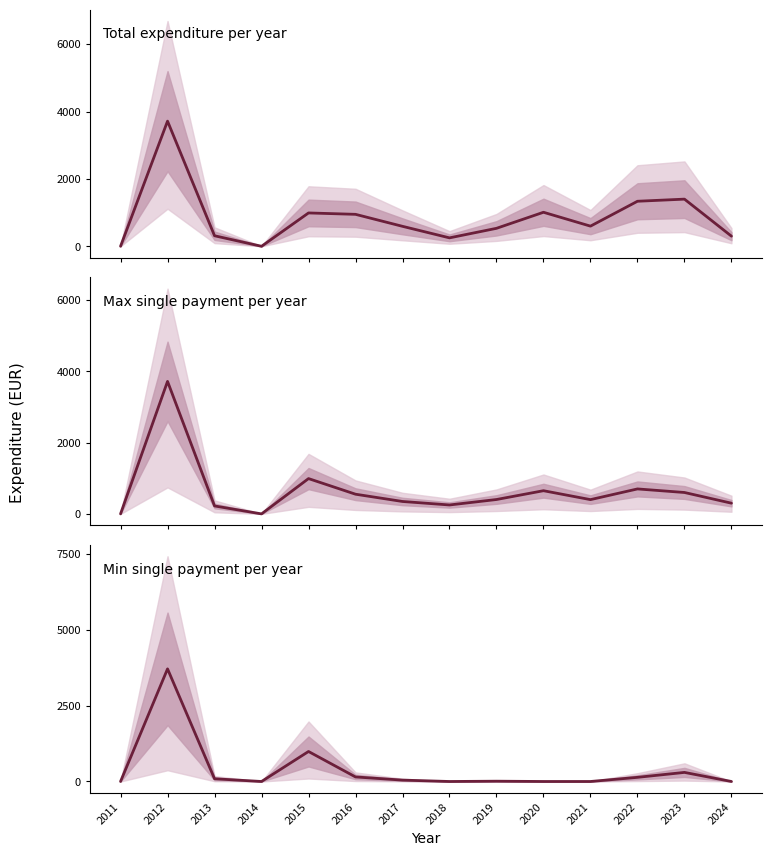

How many lines are shown in the chart?

3